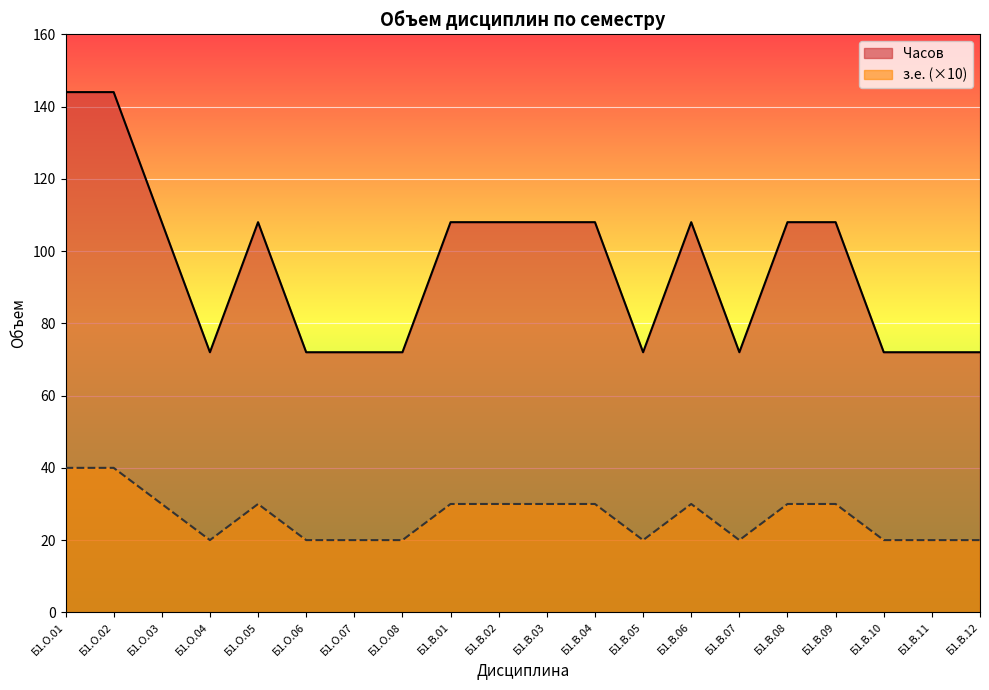

Where is Часов nearest to the value 30?

Б1.О.03